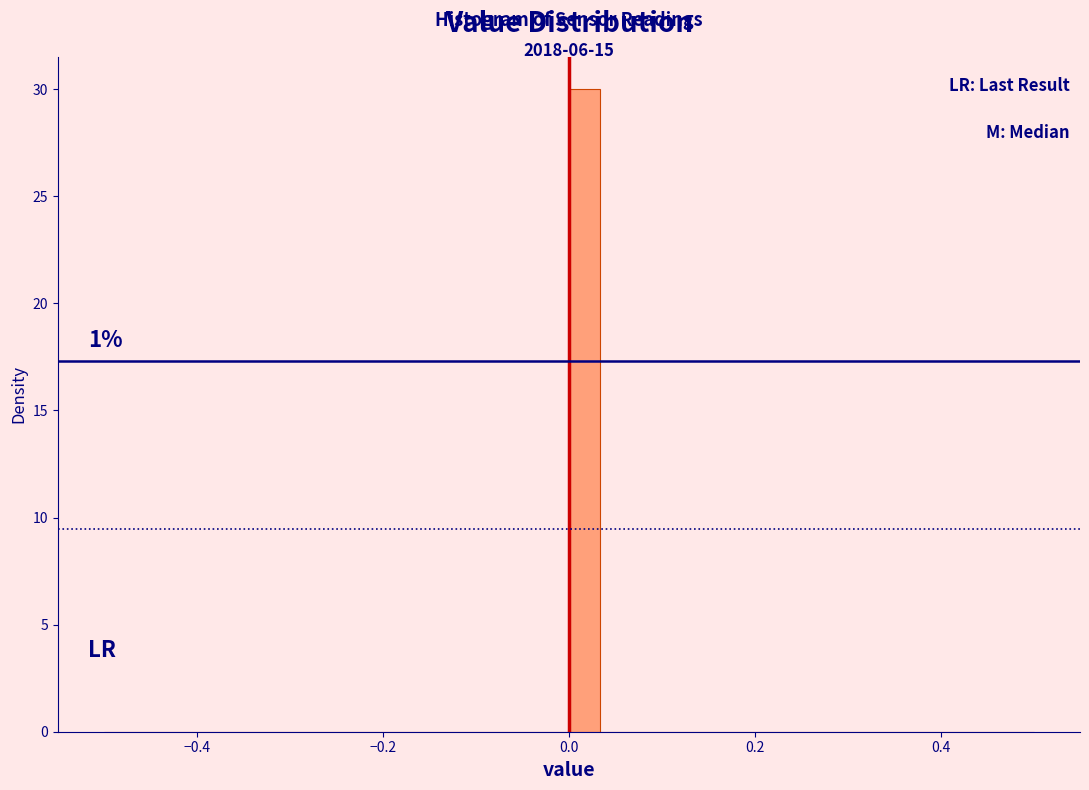

Around what value on the x-axis is the tallest bar? Give the approximate position of its centre, as read against the axis.

0.02